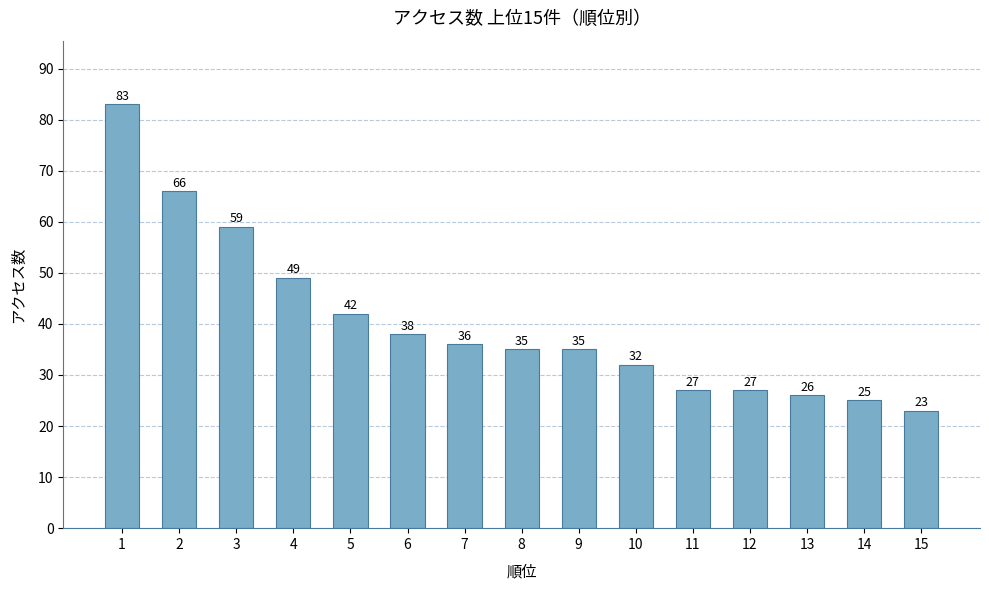

What is the approximate value at 13?

26